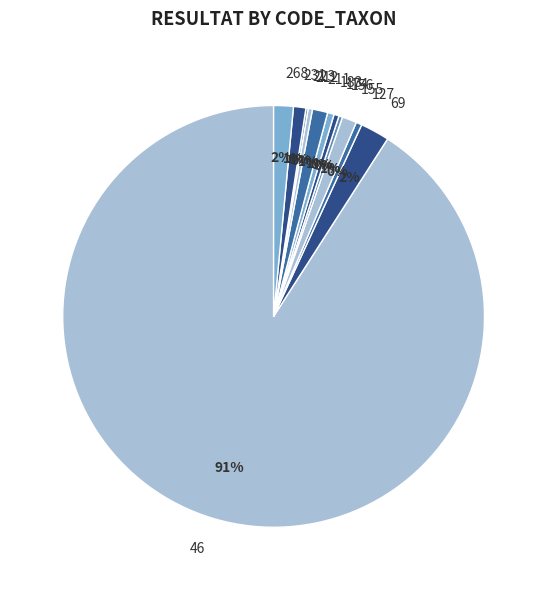

To the nearest percent, what portion does 211 represent?

1%